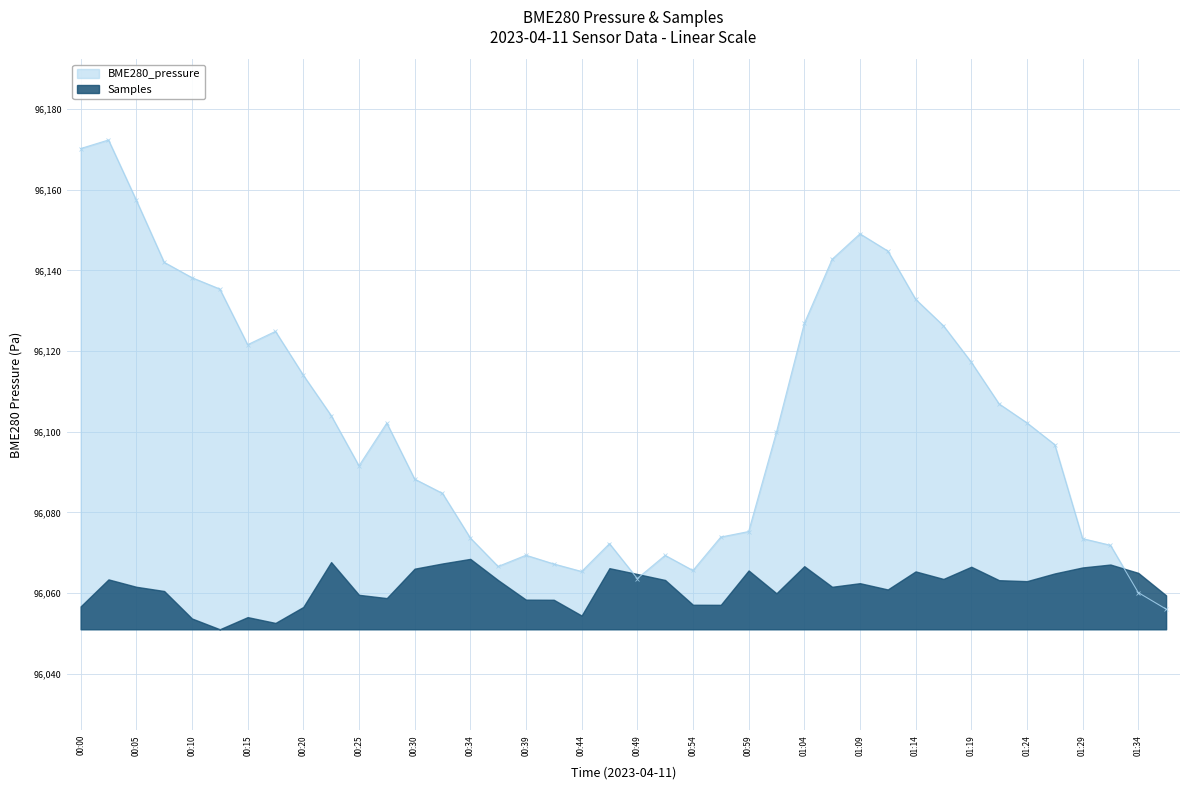

What is the smallest value displayed?

96056.1